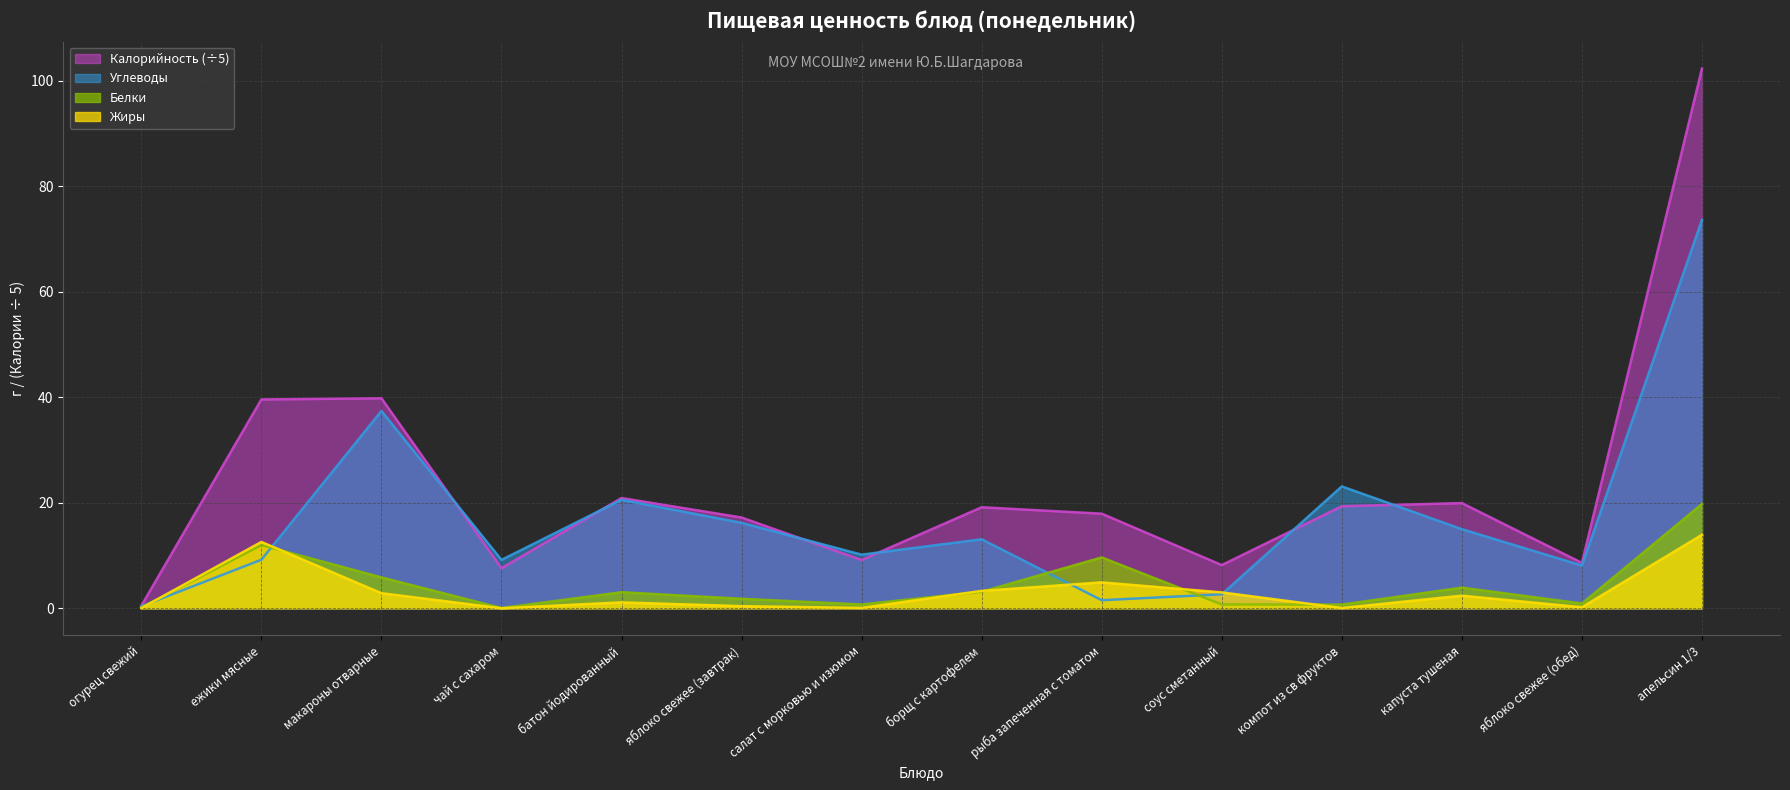

Does the chart display data point markers on the line(s)?

No